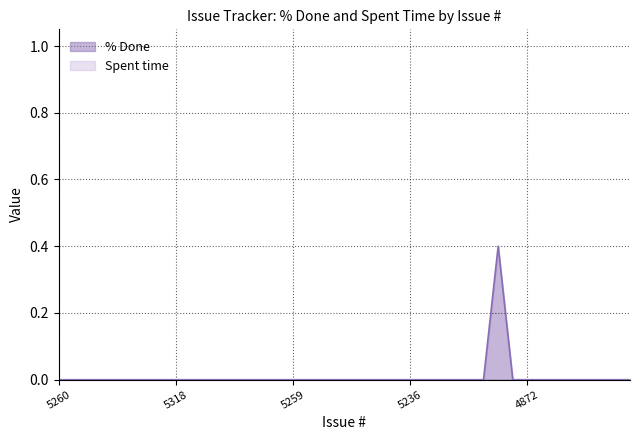

Which series has the widest spread of values?

% Done